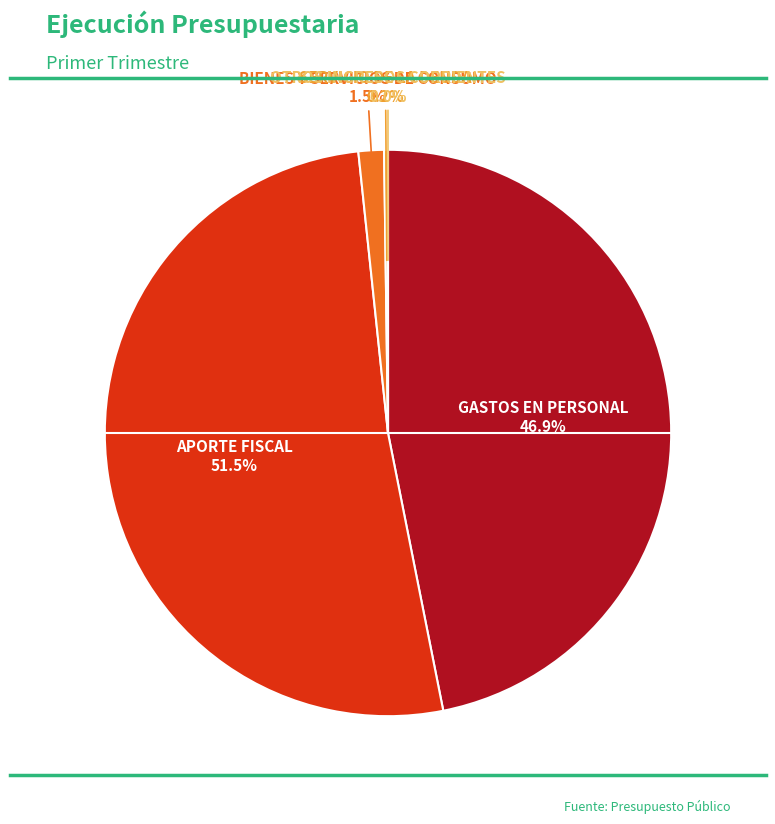

What percentage is NOT represented by BIENES Y SERVICIOS DE CONSUMO?

98.5%